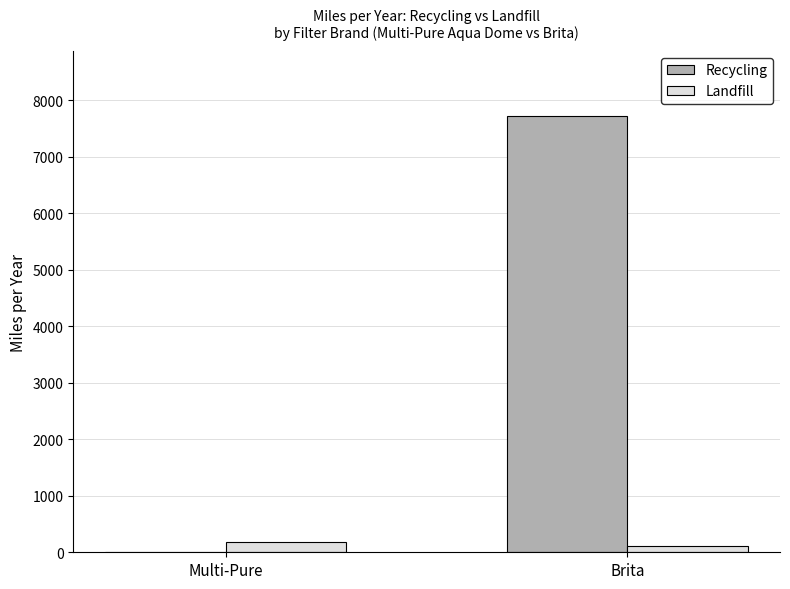

At which label does Landfill reach its peak?

Multi-Pure